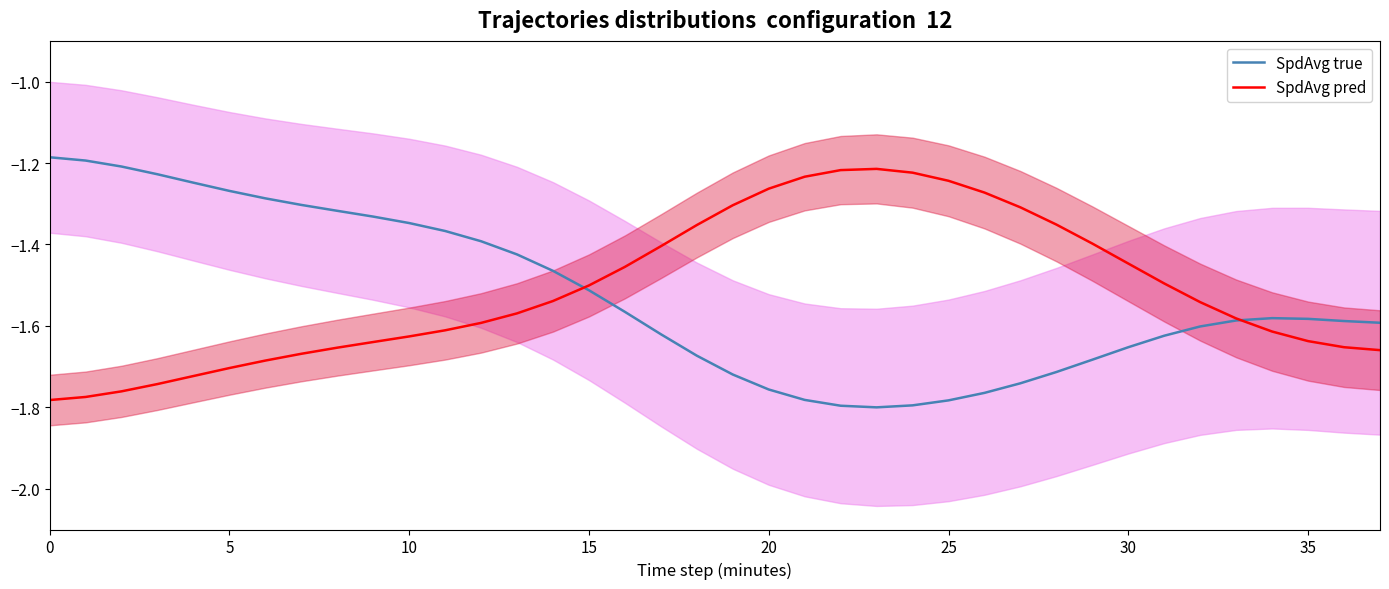

Rank the series by their maximum value, from lowest to highest.

SpdAvg pred, SpdAvg true